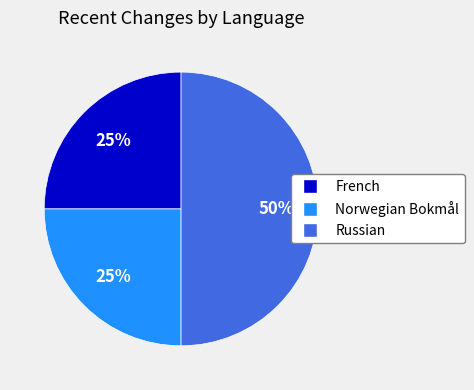

Count the number of slices in the pie.

3